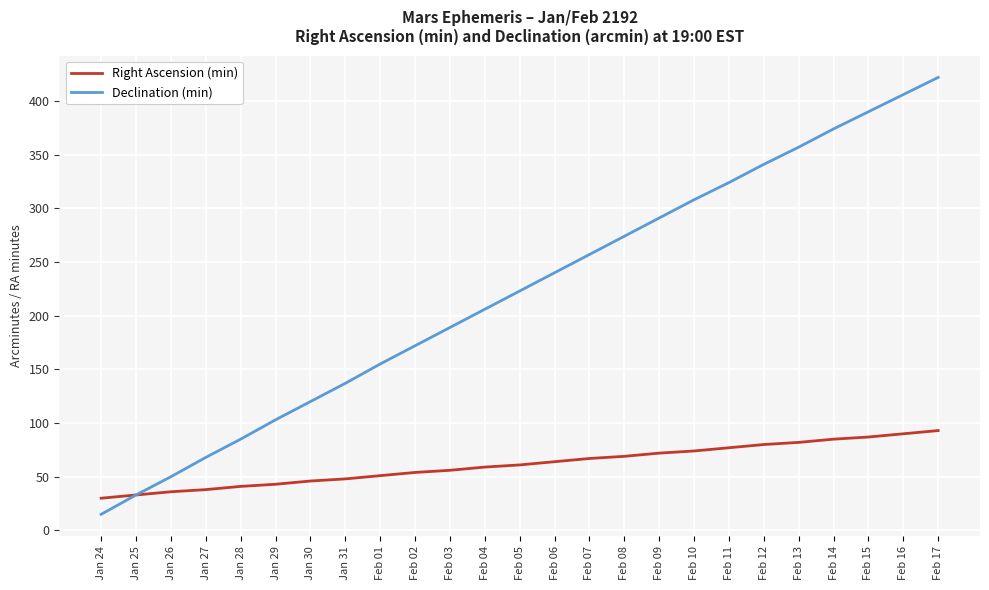

Reading left to right, list all the values displayed in this chart.

Right Ascension (min): 30	33	36	38	41	43	46	48	51	54	56	59	61	64	67	69	72	74	77	80	82	85	87	90	93
Declination (min): 15	33	50	68	85	103	120	137	155	172	189	206	223	240	257	274	291	308	324	341	357	374	390	406	422